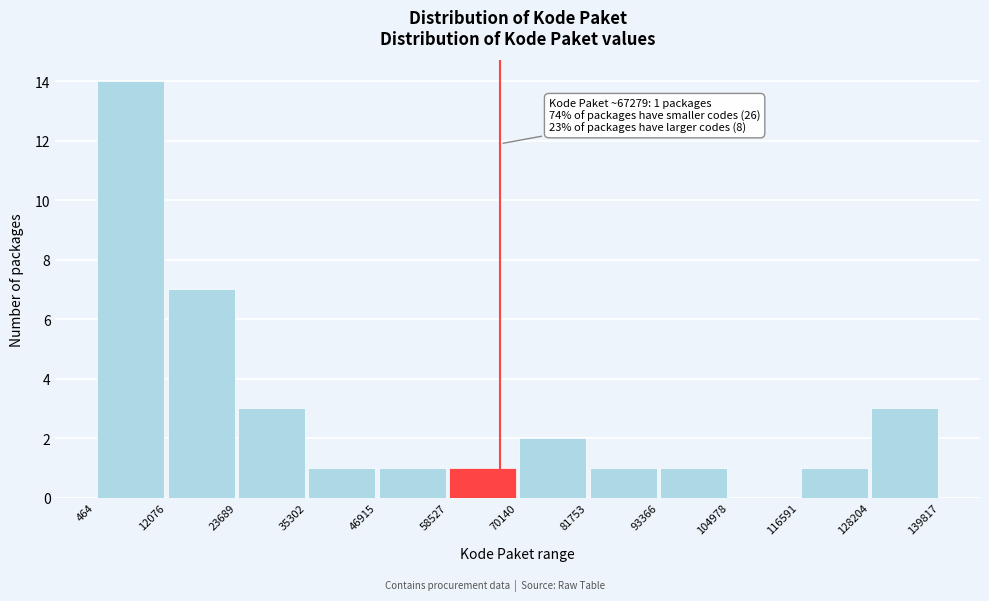

Over which range of the x-axis is the bar tallest?

464 to 12076